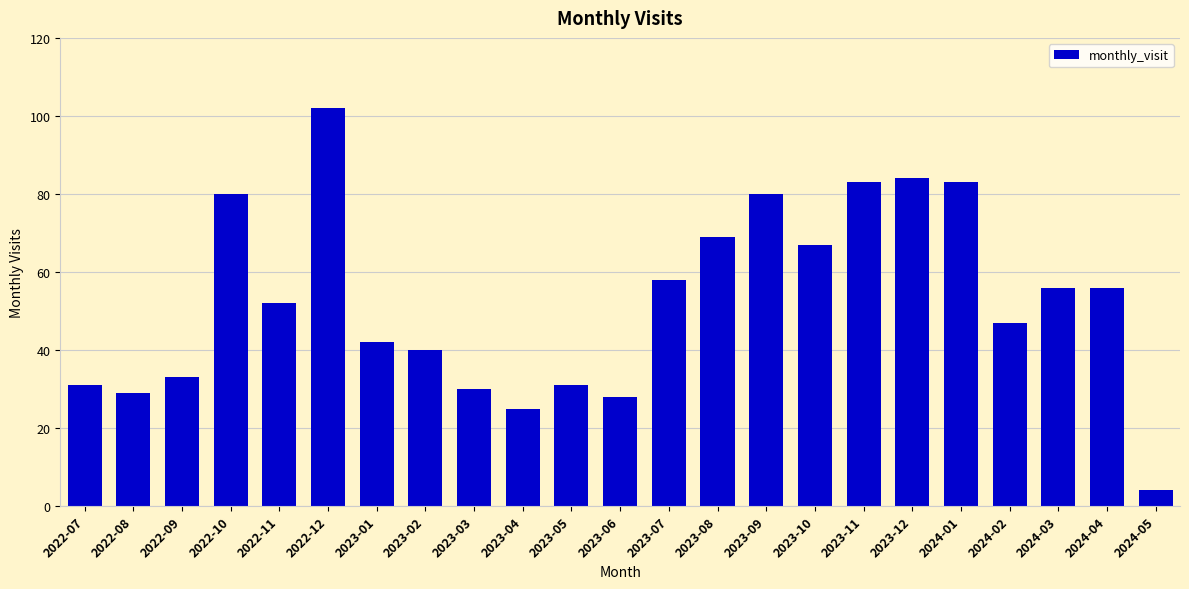

How many data points are less than 52?

11